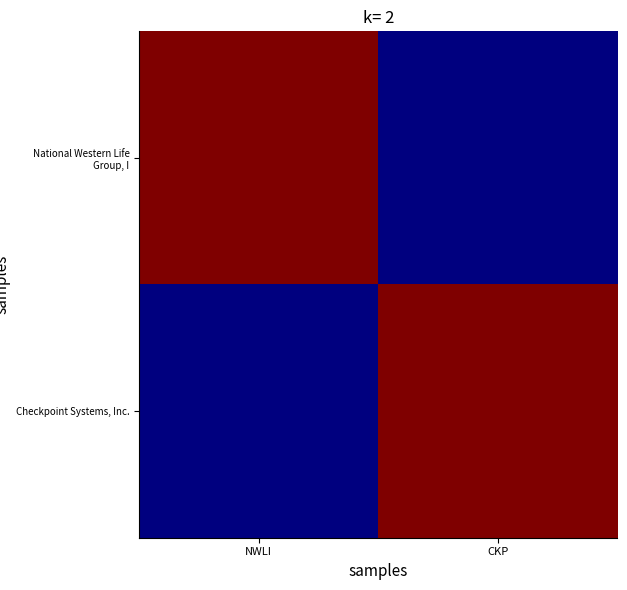

What is the total value across all series at CKP?

12912000